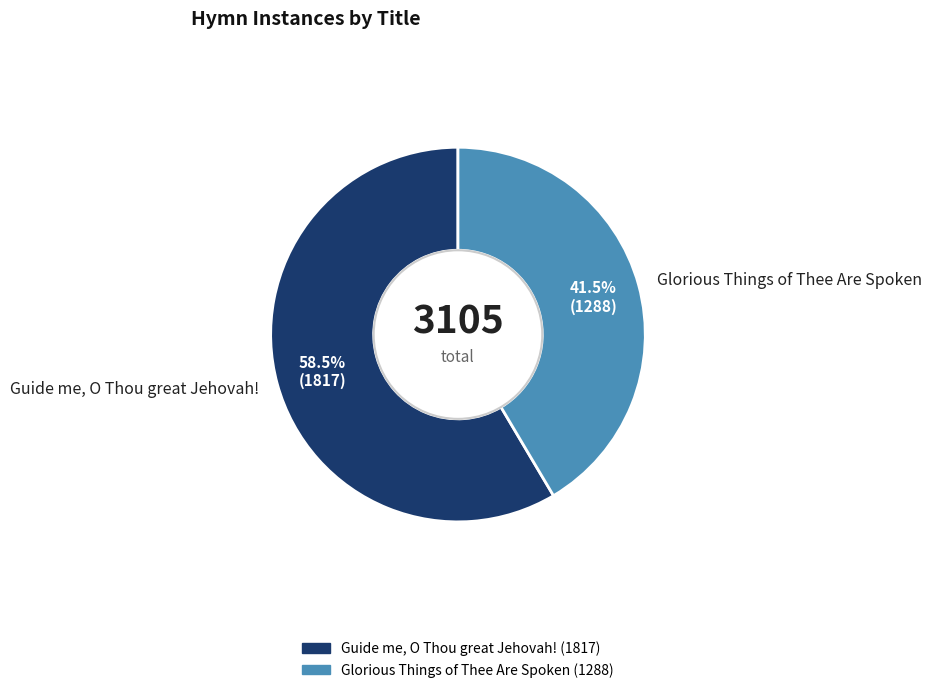

Is Glorious Things of Thee Are Spoken the majority of the pie?

No